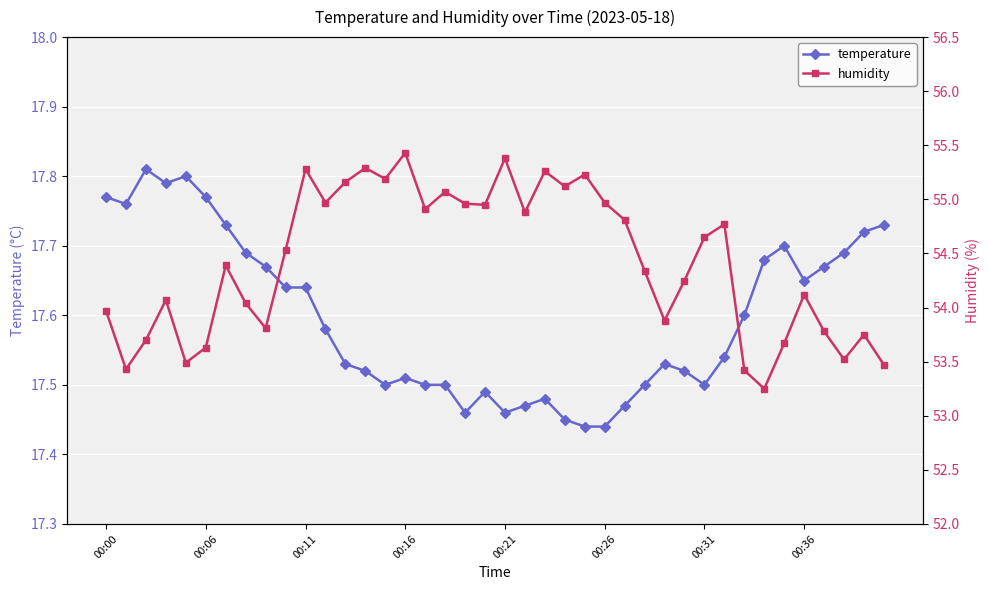

True or false: humidity and temperature cross at least once.

False